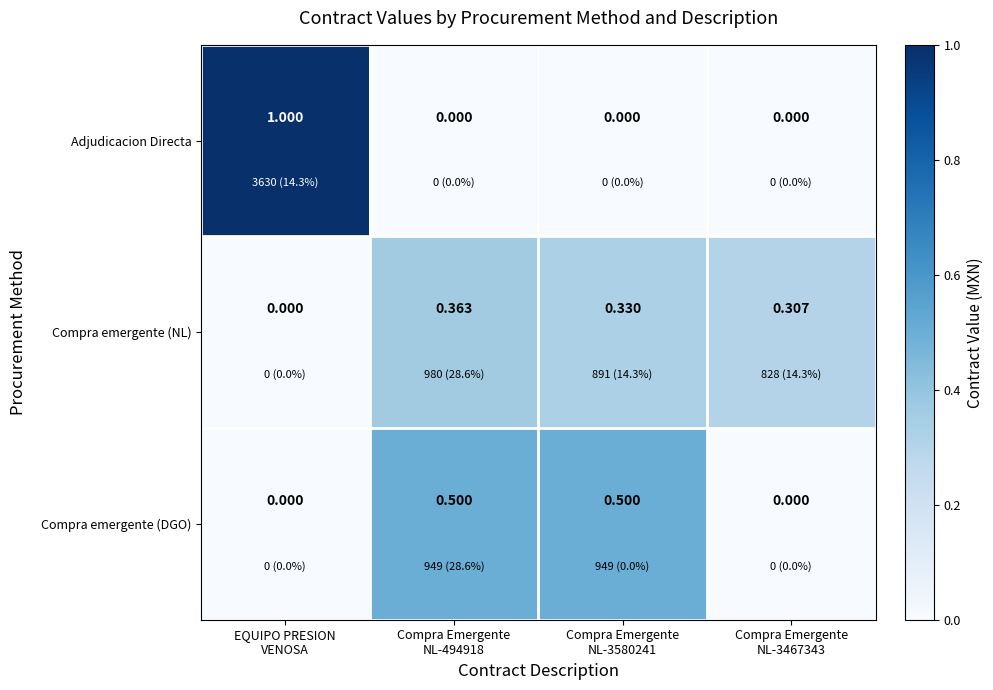

Which label corresponds to the largest value in the chart?

EQUIPO PRESION
VENOSA